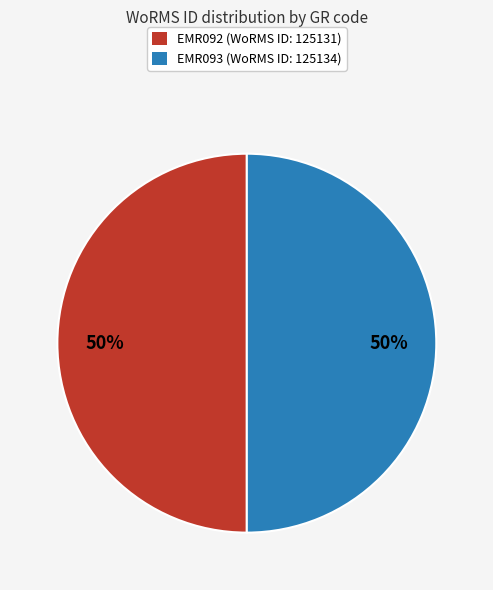

True or false: EMR093 accounts for 50% of the total.

True